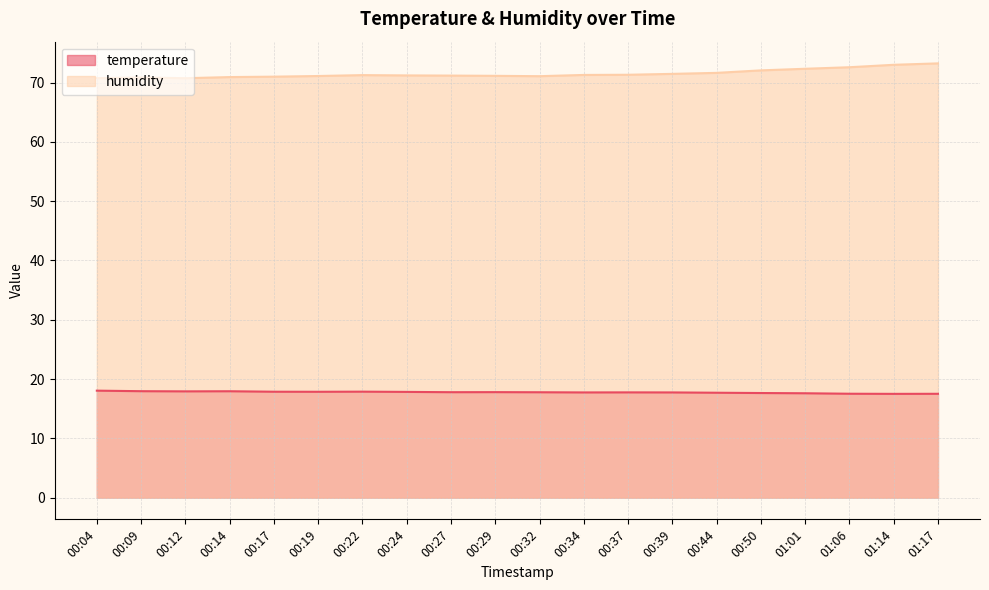

What is the difference between the highest and lowest values at 00:12?

52.8